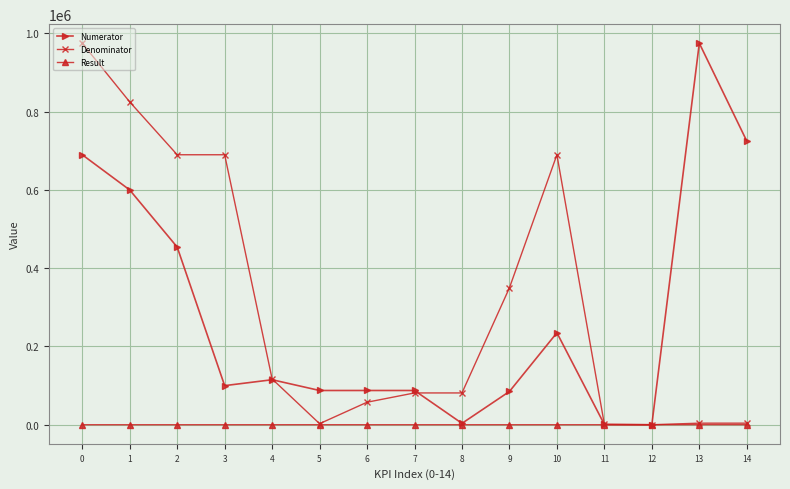

What is the approximate value of Denominator at 10?

690000.0